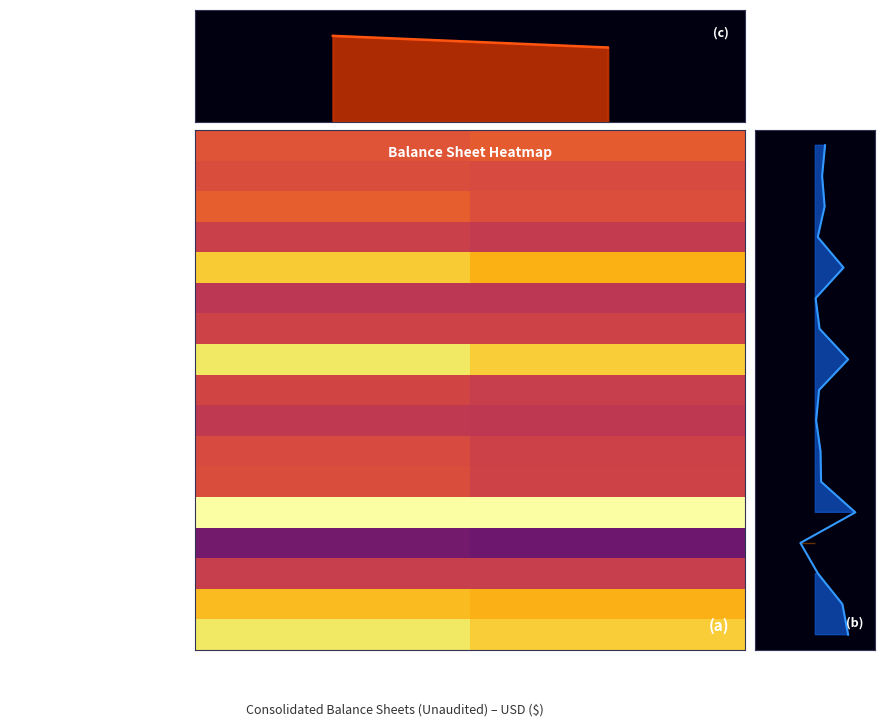

Is it true that Total Current Liabilities equals 0.3 at Mar. 31, 2017?

False